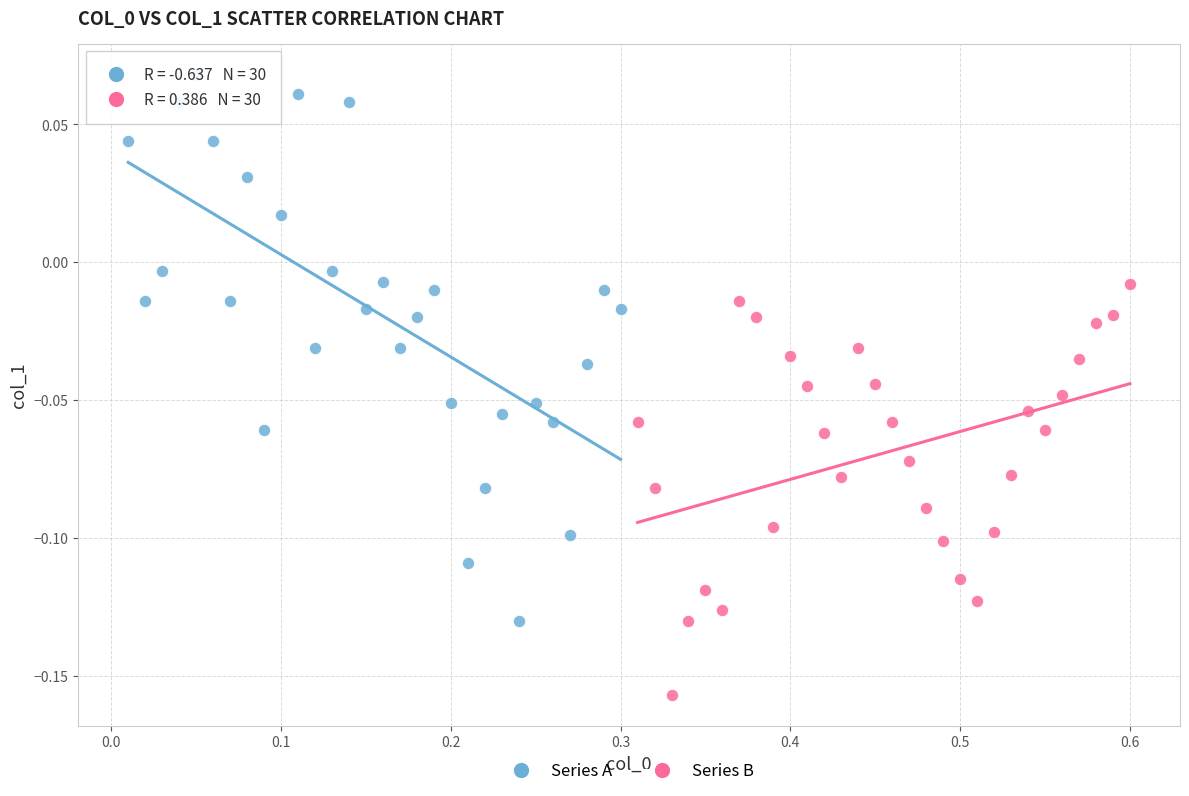

Which series contains the highest Y value?

Series A